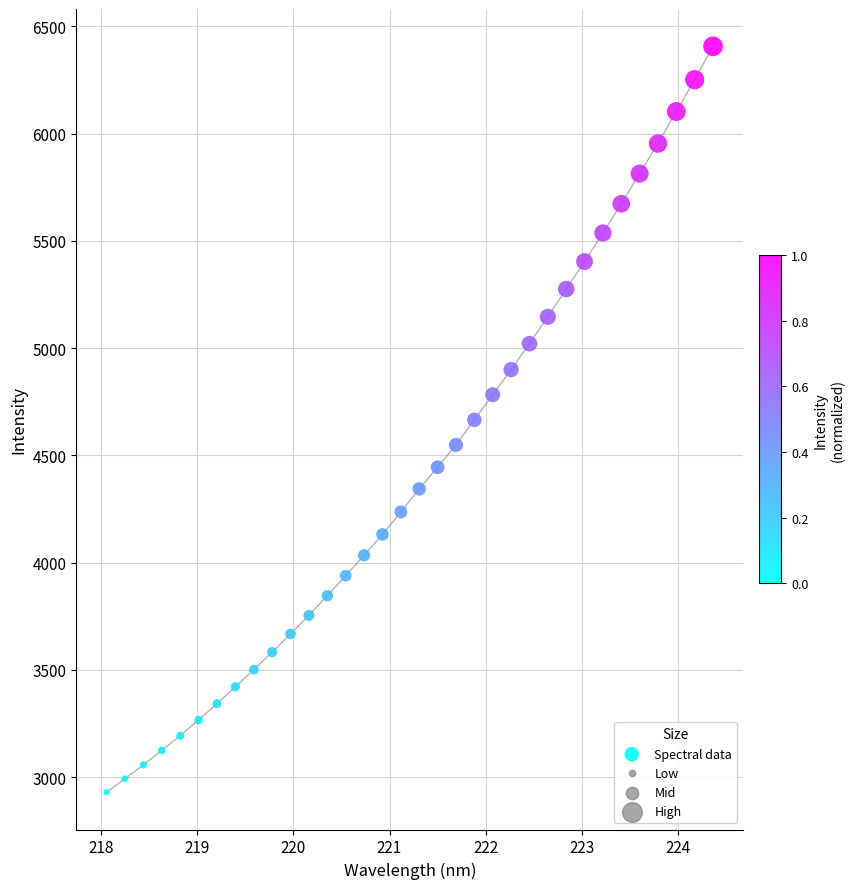

What is the range of X values (max minus min)?

6.3